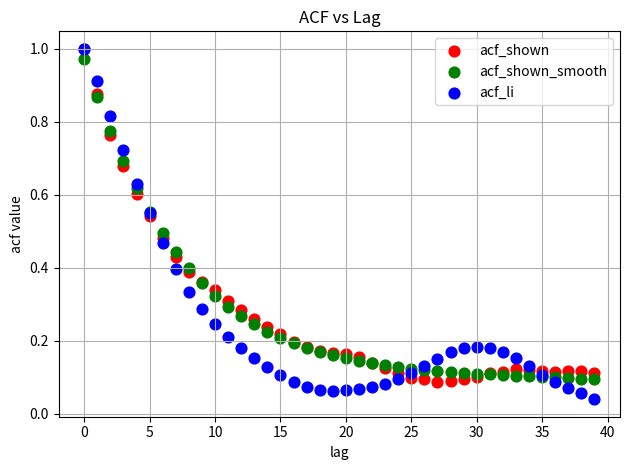

Which series reaches the minimum Y coordinate?

acf_li